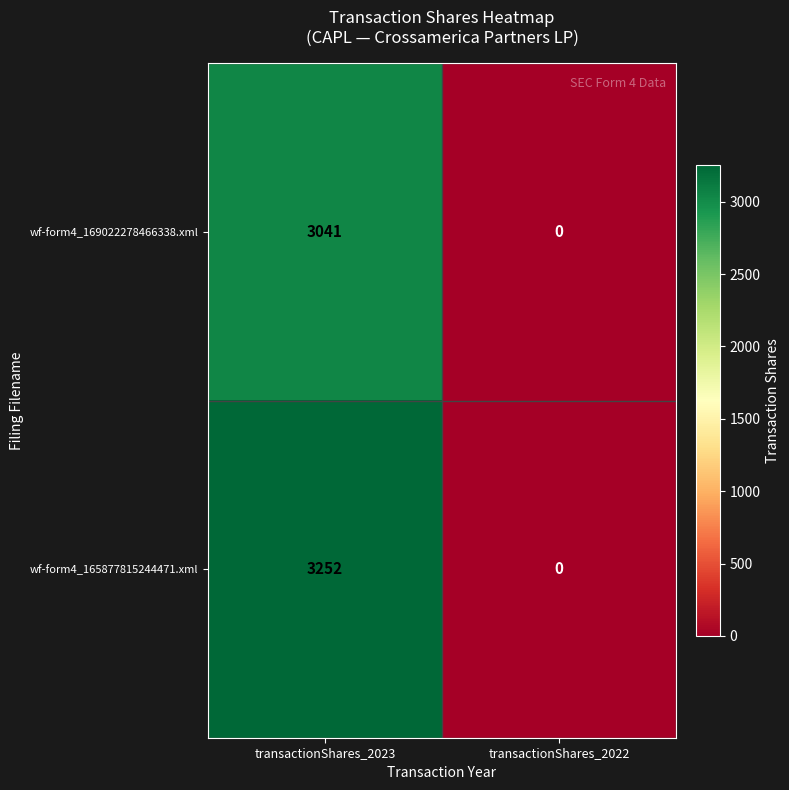

Reading left to right, extract all data points from this chart.

wf-form4_169022278466338.xml: transactionShares_2023=3041	transactionShares_2022=0
wf-form4_165877815244471.xml: transactionShares_2023=3252	transactionShares_2022=0